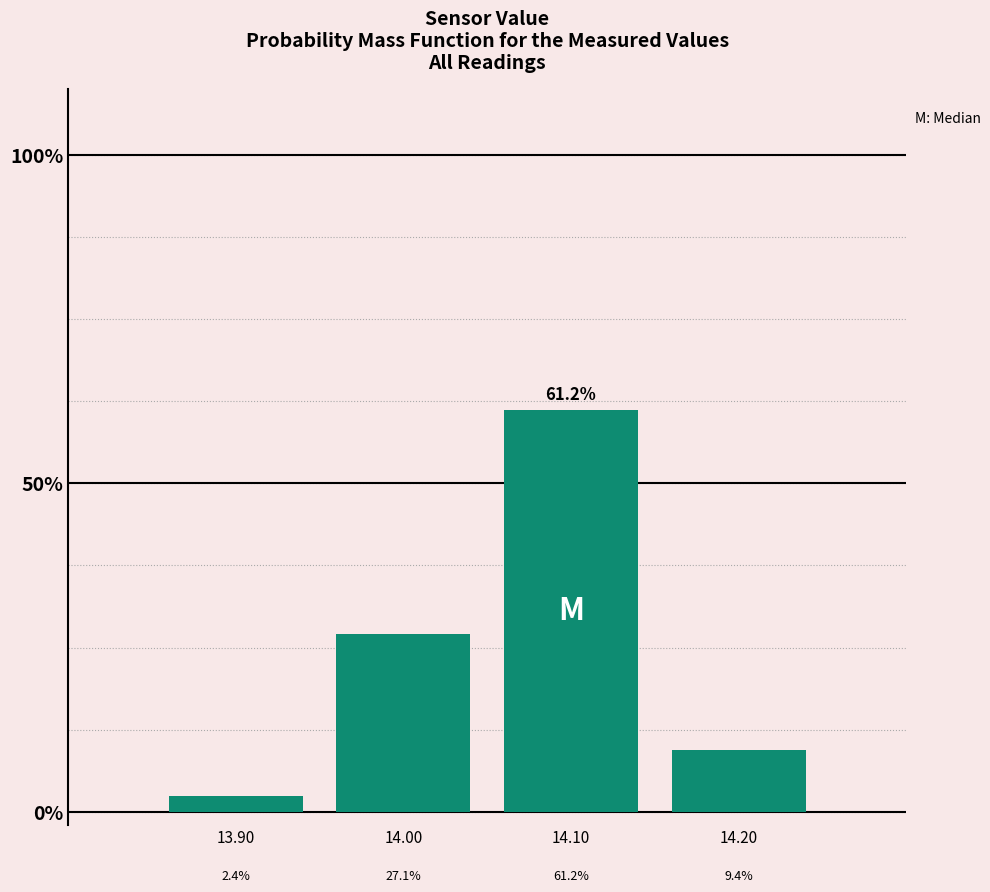

Does the chart contain any negative values?

No